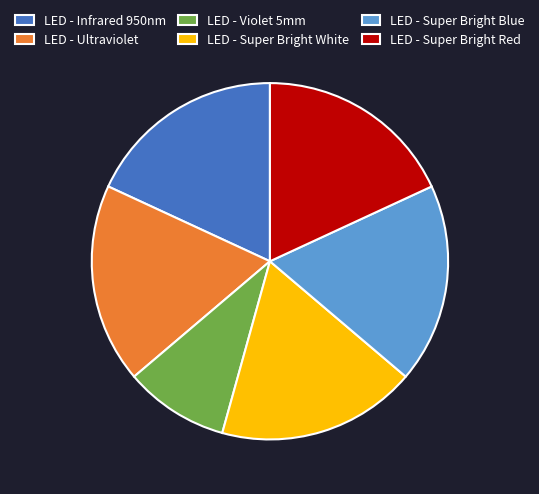

Is it true that LED - Violet 5mm is 19% of the pie?

False